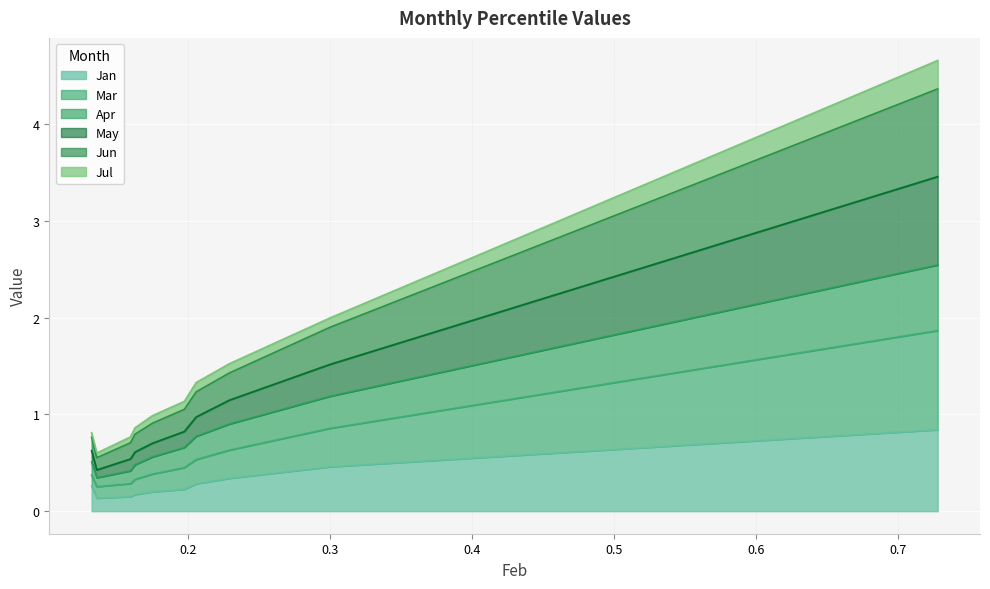

Which series has the widest spread of values?

Mar